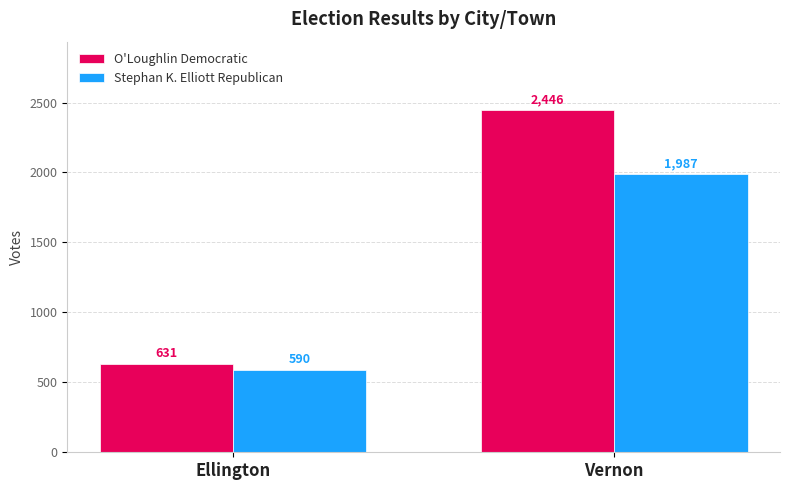

Which series has the largest total across all categories?

O'Loughlin Democratic